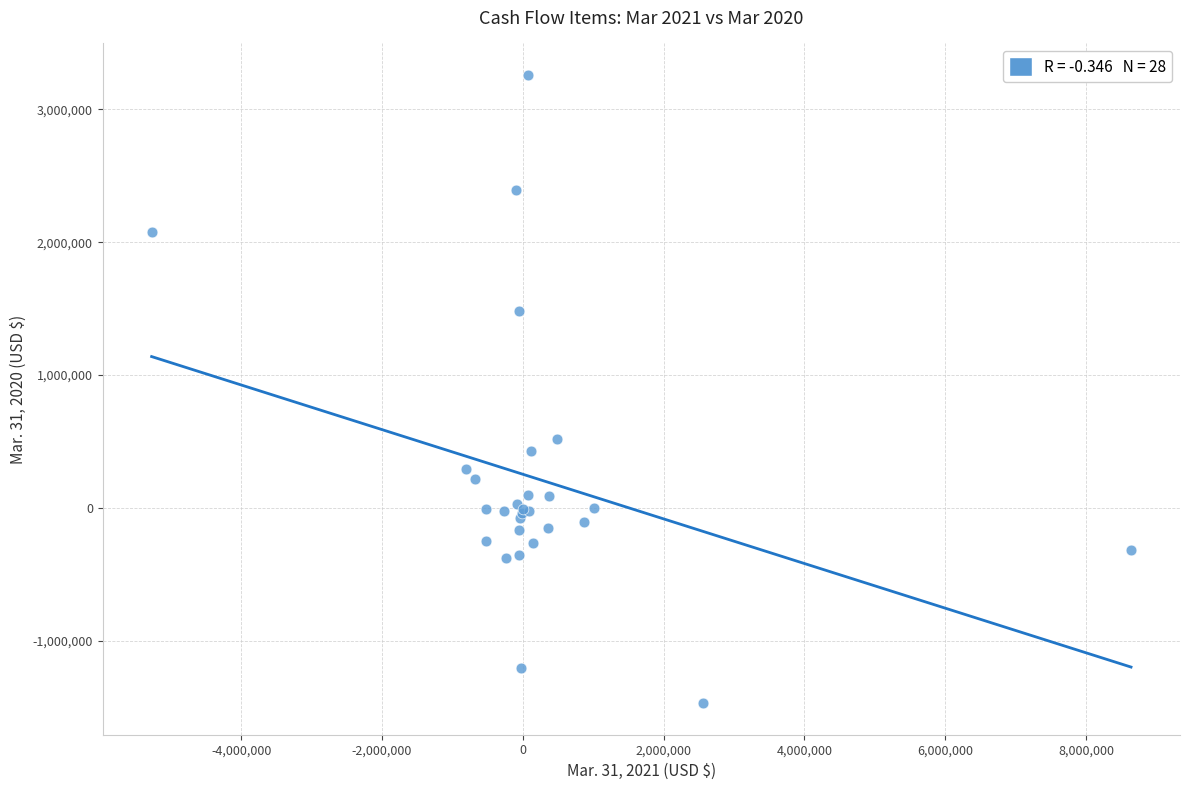

What Y value in the scatter plot is closest to 894562?

521003